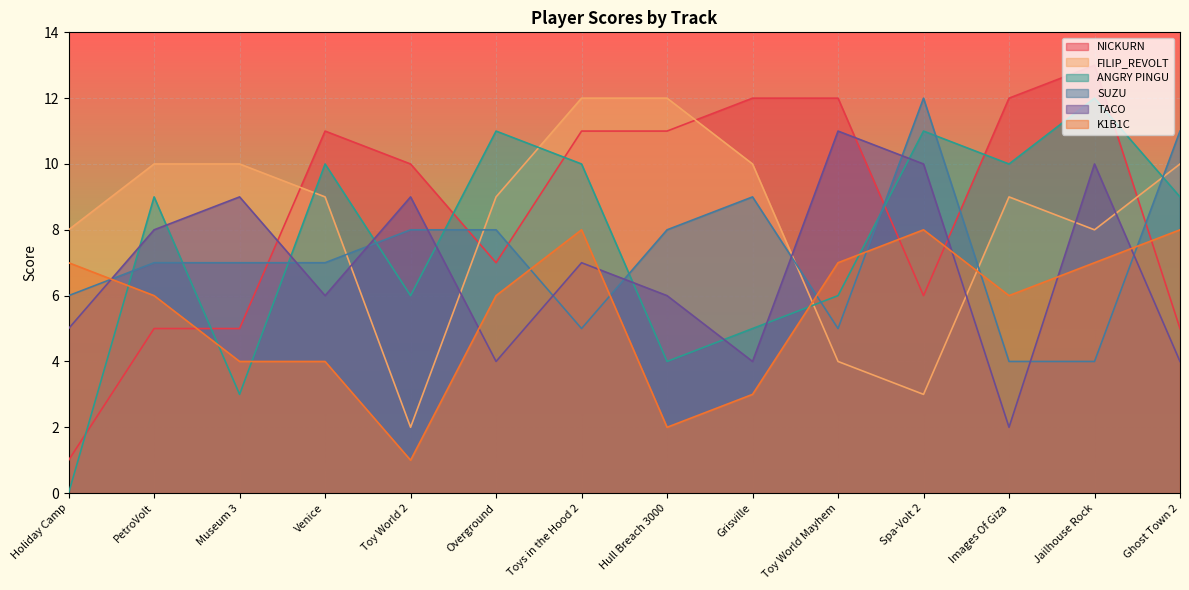

How many times do FILIP_REVOLT and SUZU cross each other?

5